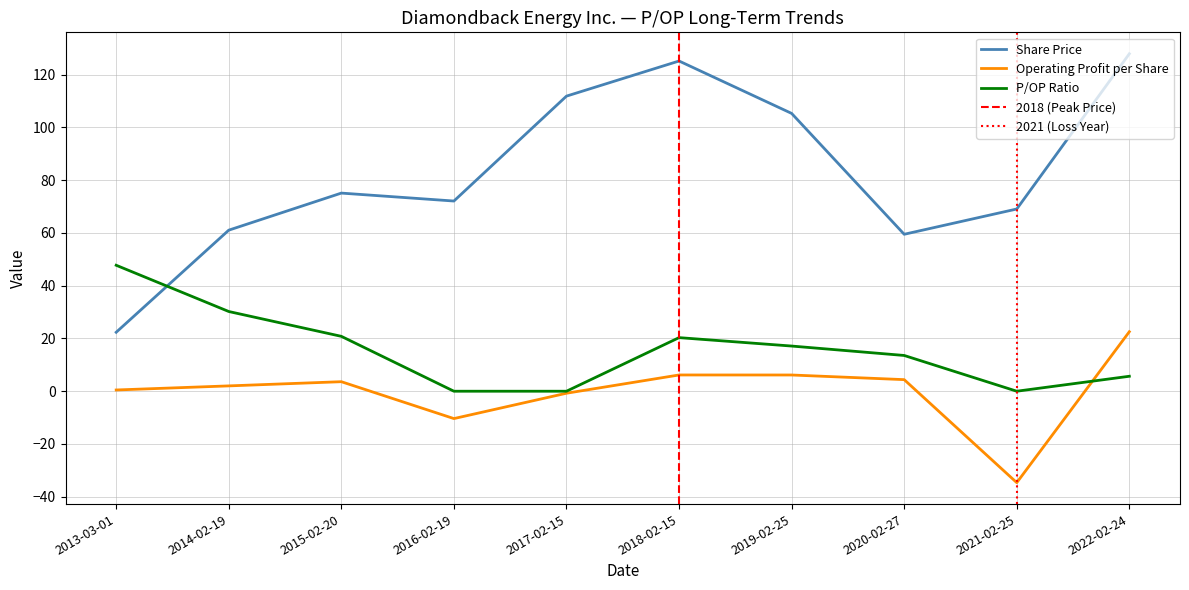

What is the label of the 3rd point from the right?

2020-02-27